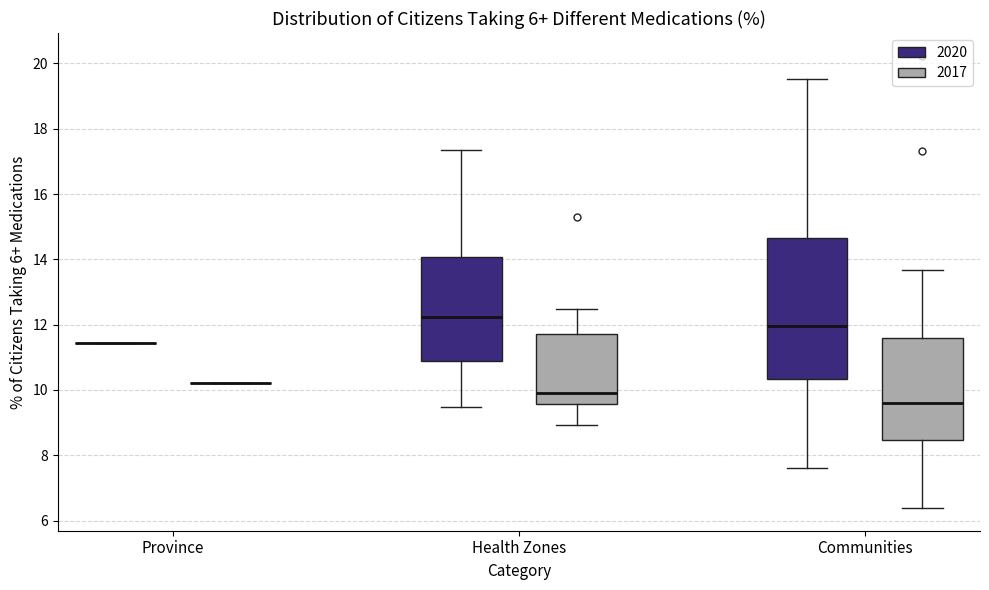

Comparing the boxes themselves (not the whiskers), which one is the tallest?

Communities (2020)